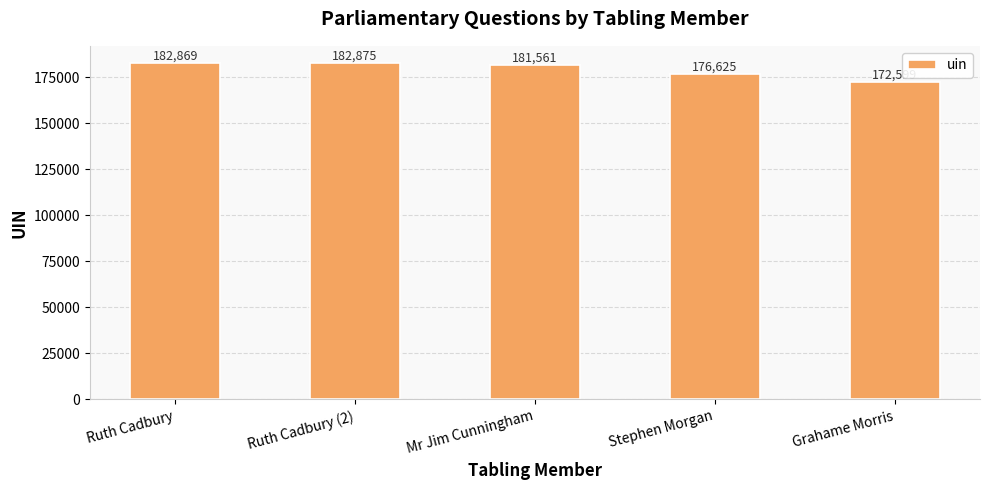

What position from the left is Mr Jim Cunningham?

3